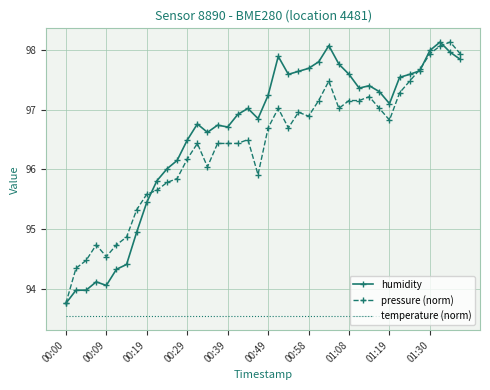

What is the smallest value displayed?

93.5